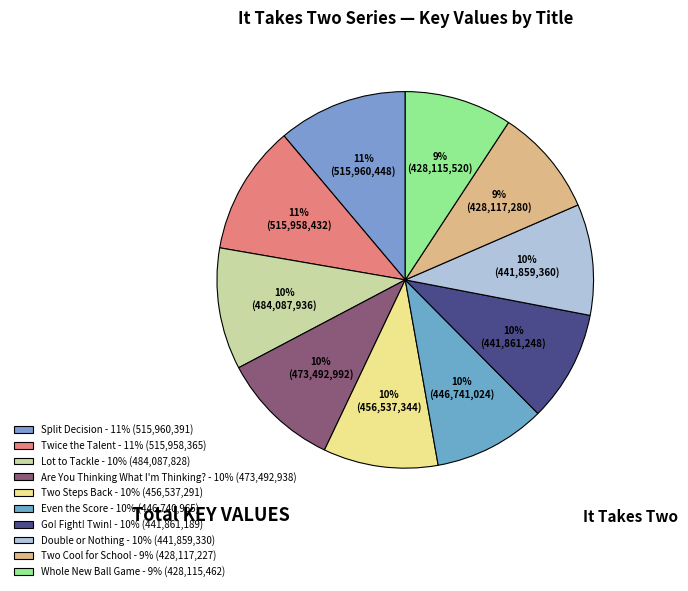

To the nearest percent, what is the difference between the Lot to Tackle and Two Steps Back slice percentages?

1%